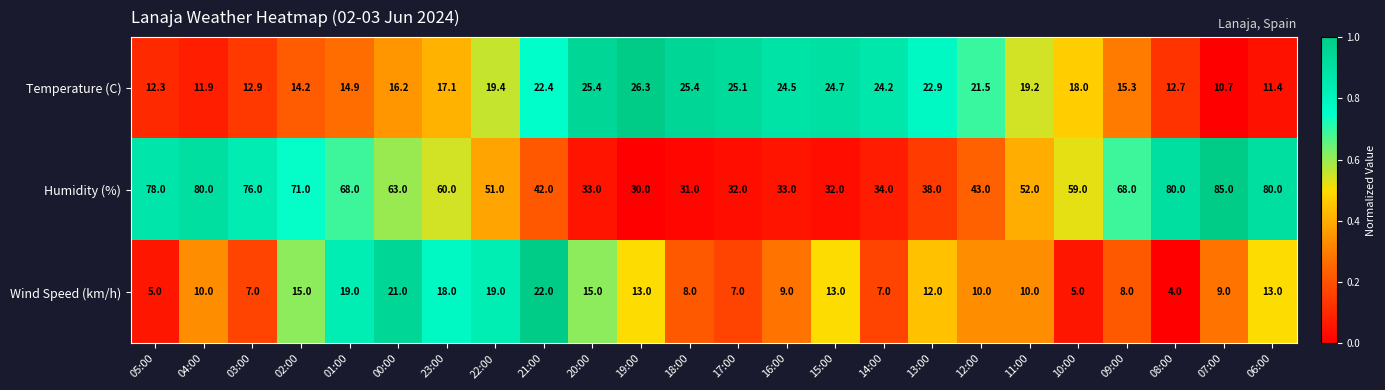

How many series are shown in this chart?

3